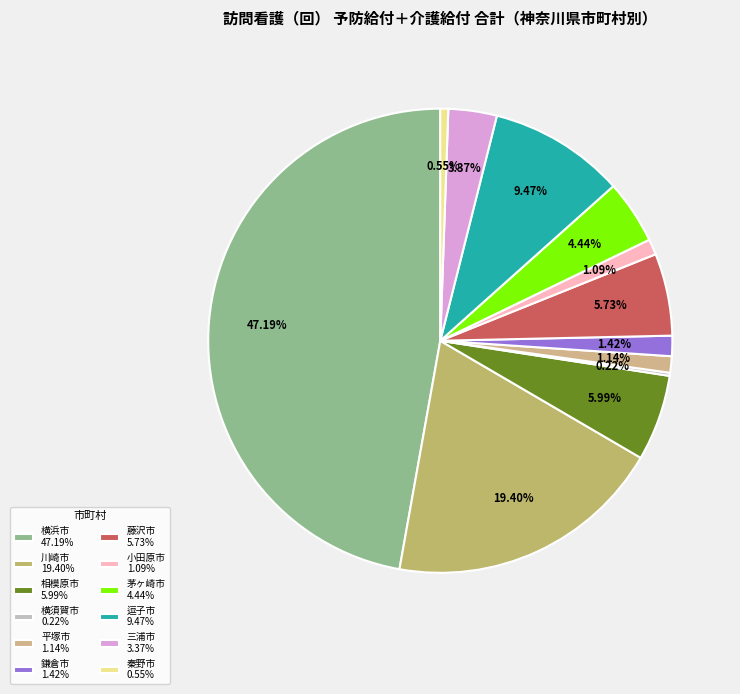

How many slices are in this pie chart?

12